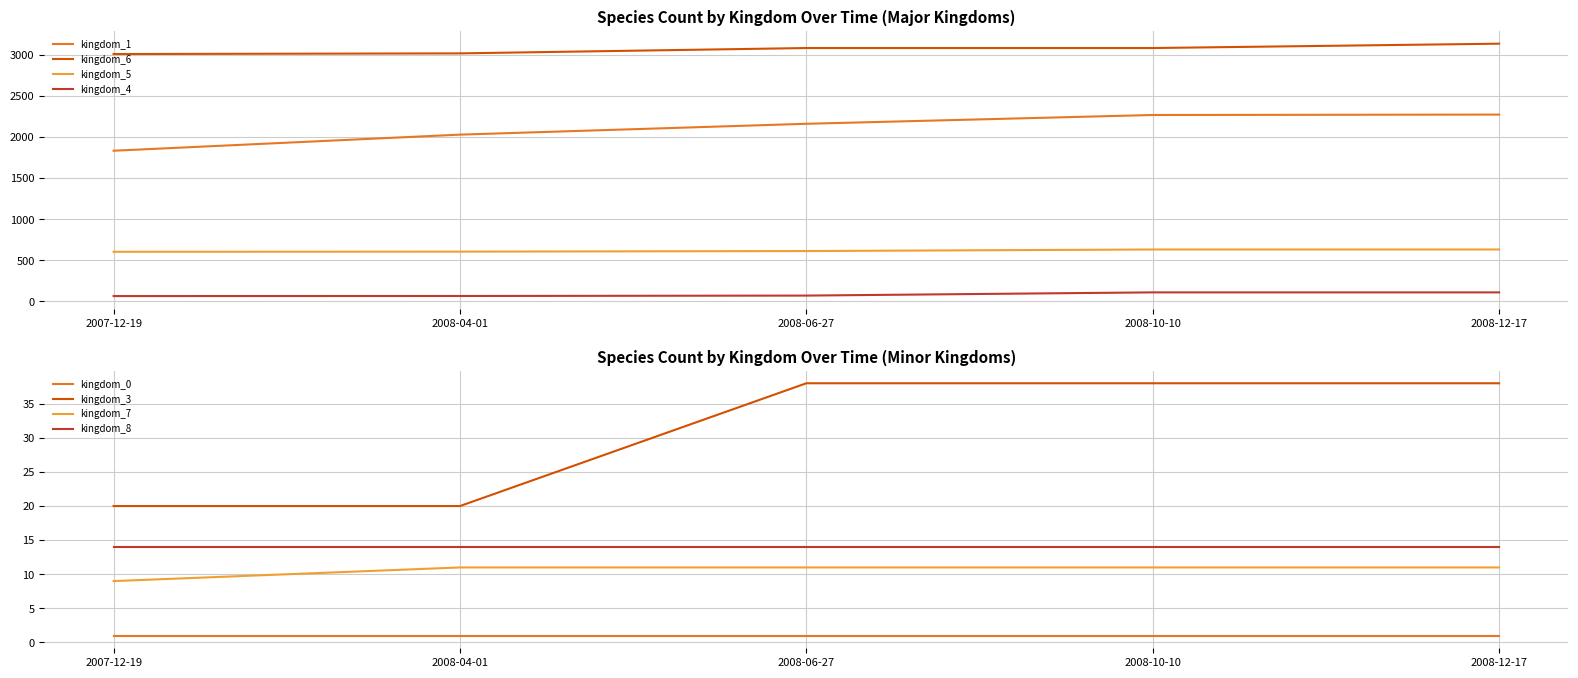

What is the highest value of the kingdom_1 series?

2273